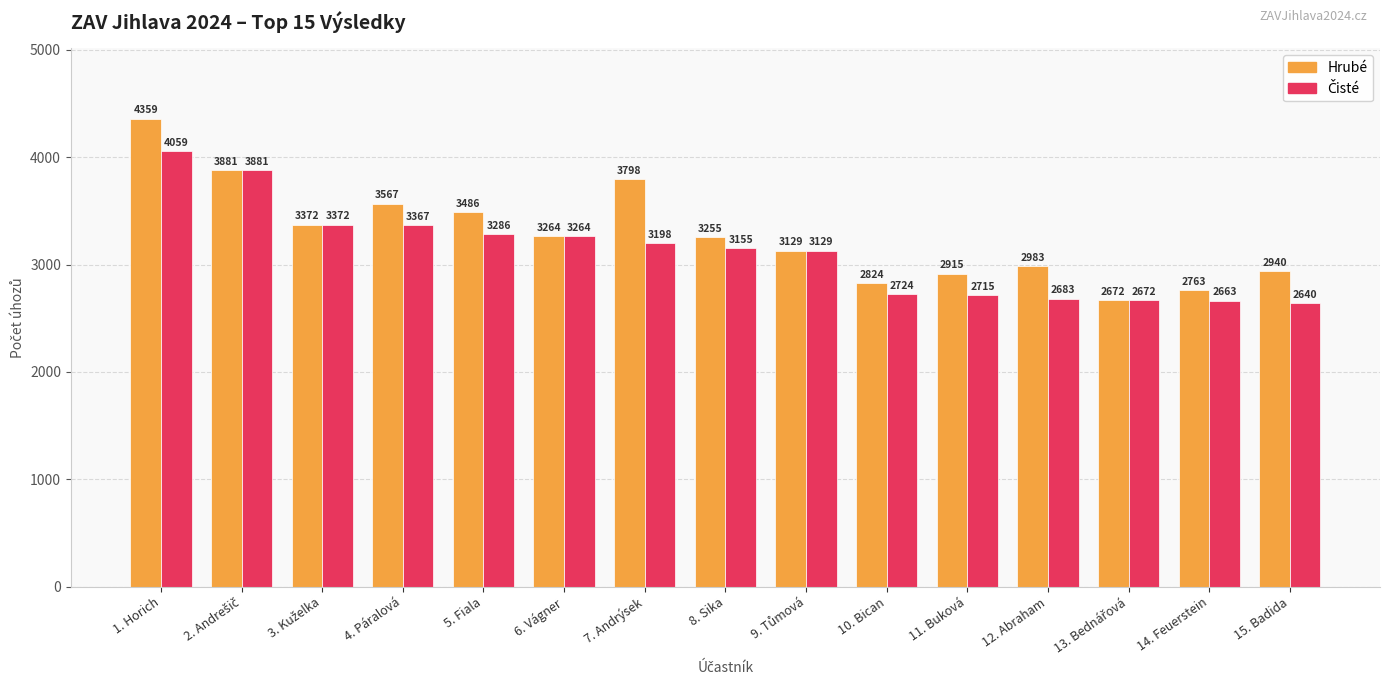

Does the chart contain stacked bars?

No